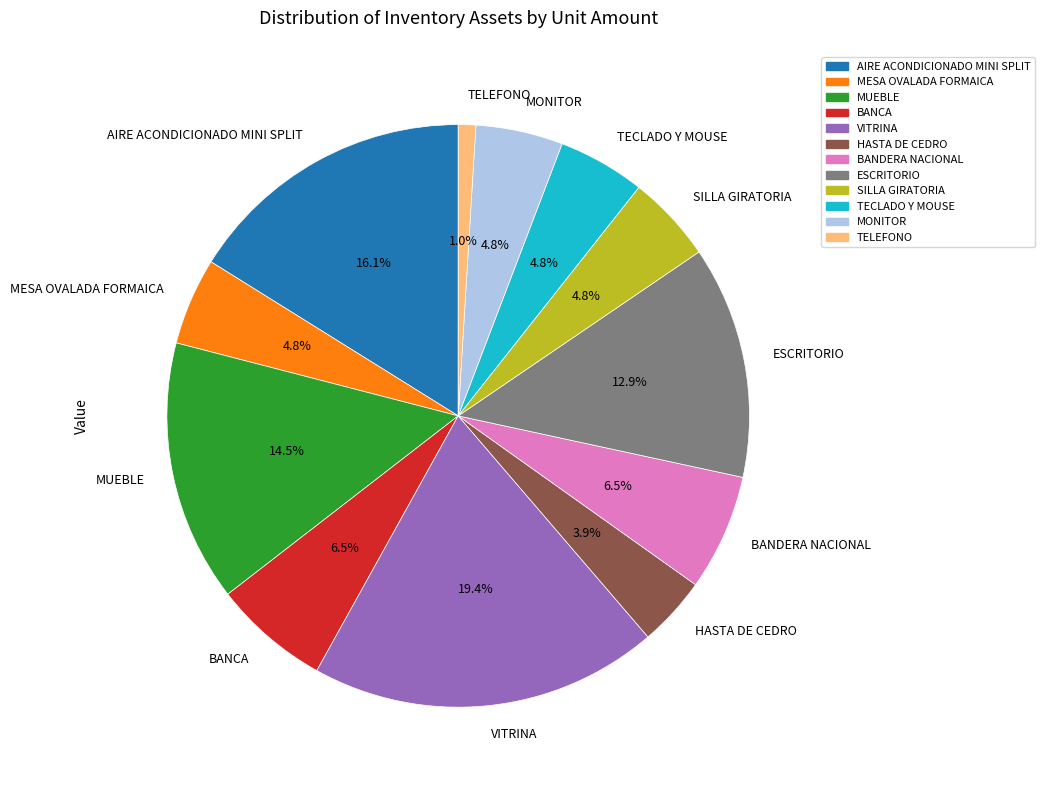

What percentage is the VITRINA slice, to the nearest percent?

19%